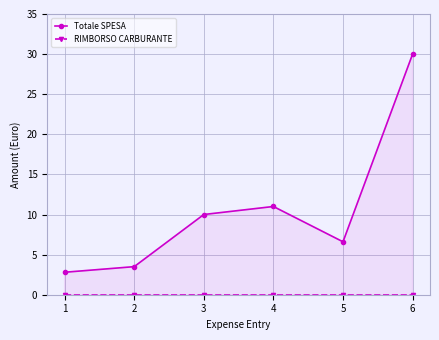

What is the difference between the second highest and second lowest values in the Totale SPESA series?

7.5